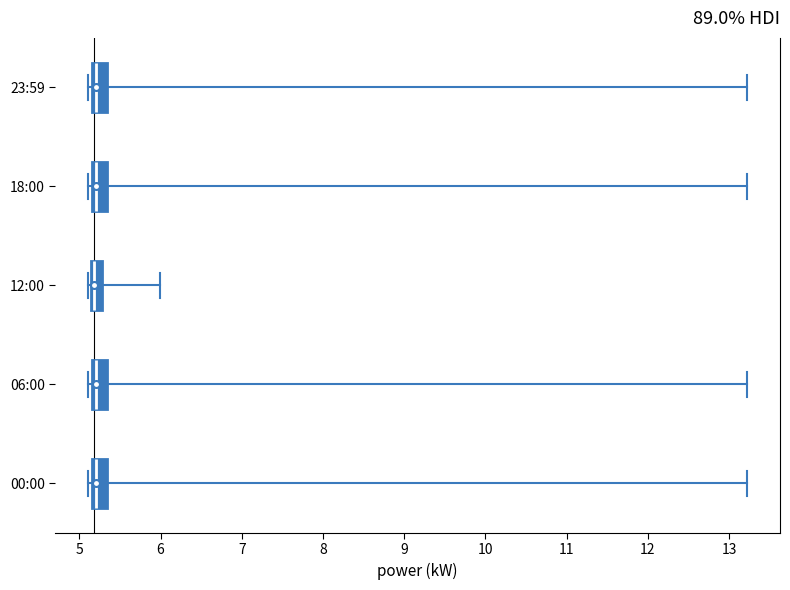

Where does the right whisker of the box for 12:00 end on the x-axis? The values are not printed on the chart, so give them approximately, as read against the axis.

6.0